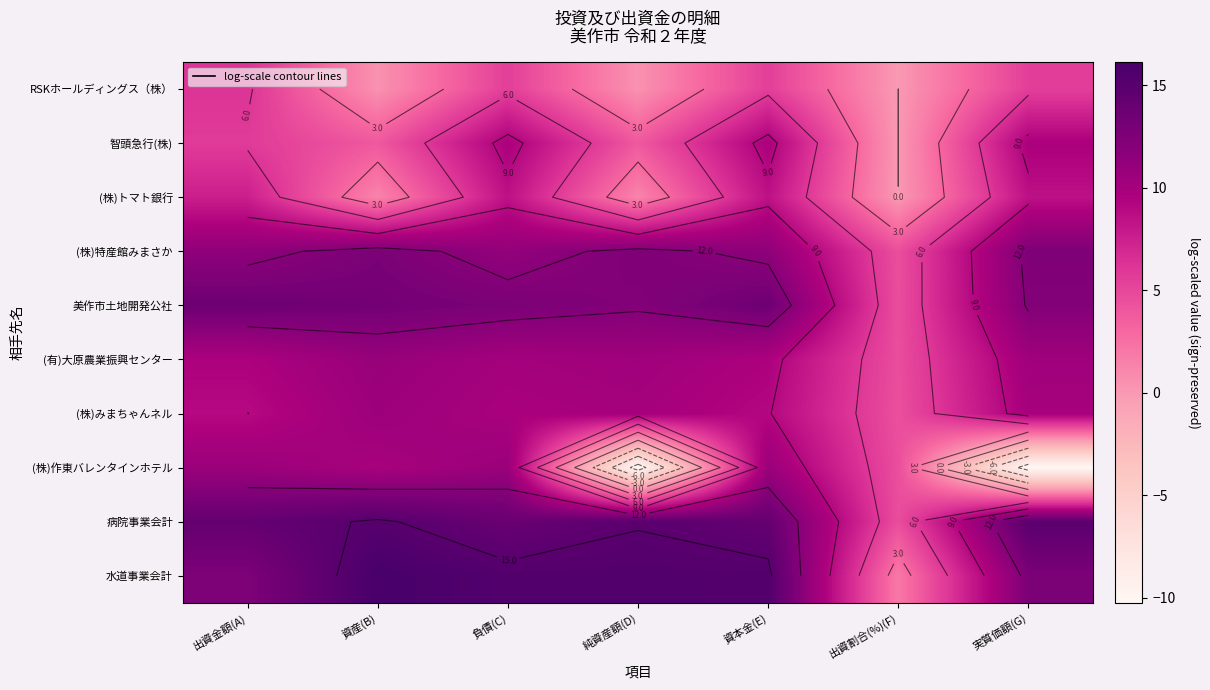

How many data points in (株)作東バレンタインホテル are less than 9?

3